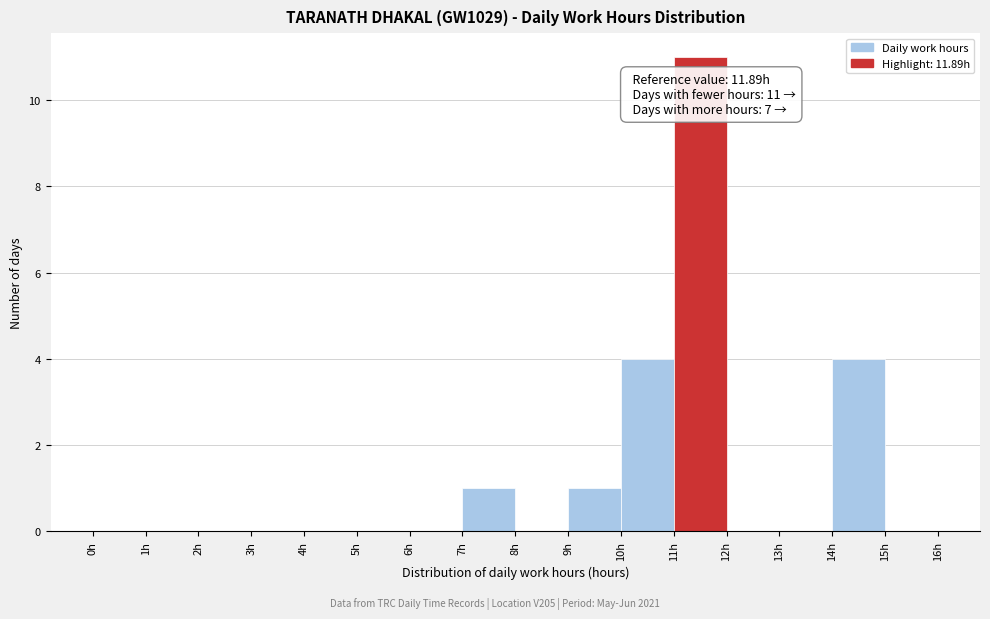

Which range on the x-axis has the tallest bar?

11 to 12